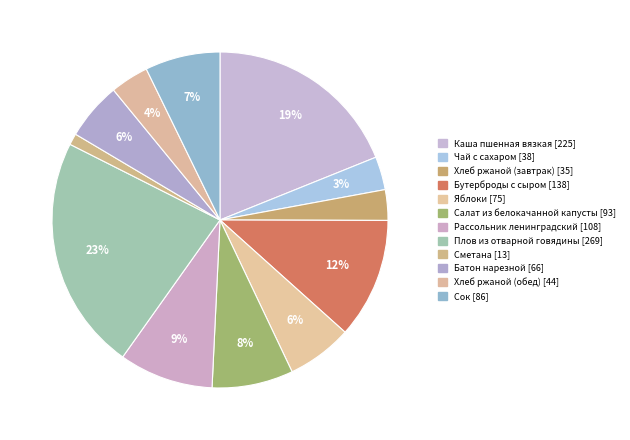

How many segments does this pie chart have?

12